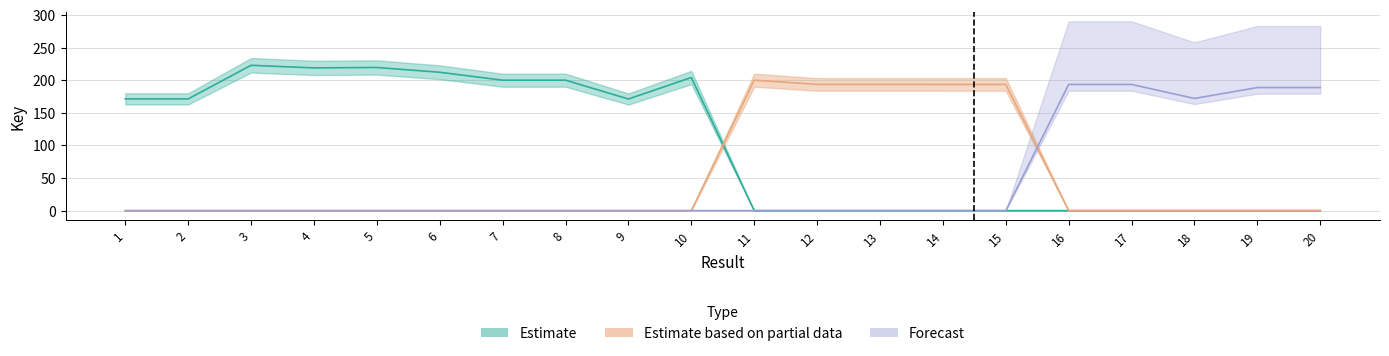

What is the spread (max minus min) of values at 17?

193.5